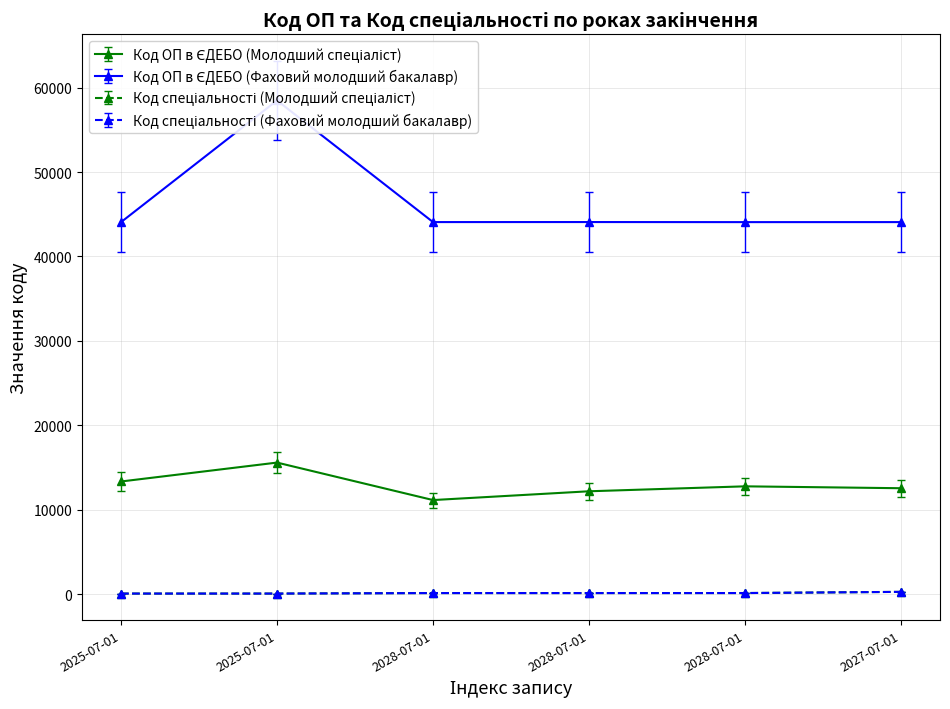

How many data points in Код спеціальності (Молодший спеціаліст) are less than 120?

2